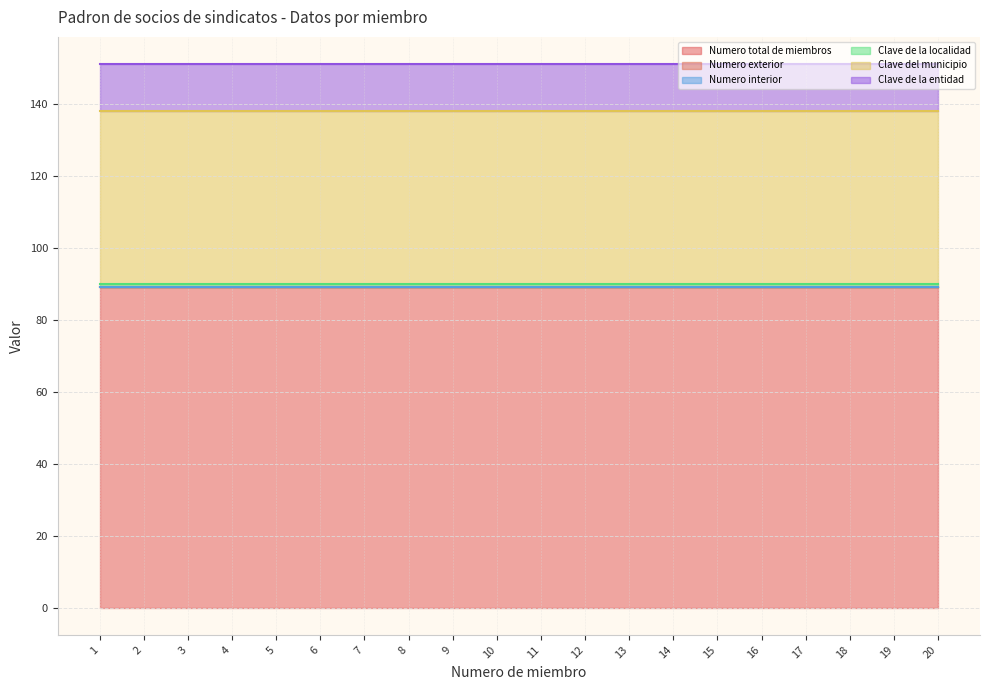

Reading left to right, extract all data points from this chart.

Numero total de miembros: 1=89	2=89	3=89	4=89	5=89	6=89	7=89	8=89	9=89	10=89	11=89	12=89	13=89	14=89	15=89	16=89	17=89	18=89	19=89	20=89
Numero exterior: 1=0	2=0	3=0	4=0	5=0	6=0	7=0	8=0	9=0	10=0	11=0	12=0	13=0	14=0	15=0	16=0	17=0	18=0	19=0	20=0
Numero interior: 1=0	2=0	3=0	4=0	5=0	6=0	7=0	8=0	9=0	10=0	11=0	12=0	13=0	14=0	15=0	16=0	17=0	18=0	19=0	20=0
Clave de la localidad: 1=1	2=1	3=1	4=1	5=1	6=1	7=1	8=1	9=1	10=1	11=1	12=1	13=1	14=1	15=1	16=1	17=1	18=1	19=1	20=1
Clave del municipio: 1=48	2=48	3=48	4=48	5=48	6=48	7=48	8=48	9=48	10=48	11=48	12=48	13=48	14=48	15=48	16=48	17=48	18=48	19=48	20=48
Clave de la entidad: 1=13	2=13	3=13	4=13	5=13	6=13	7=13	8=13	9=13	10=13	11=13	12=13	13=13	14=13	15=13	16=13	17=13	18=13	19=13	20=13